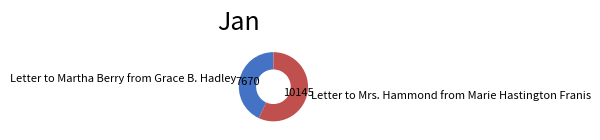

What is the ratio of the value at Letter to Mrs. Hammond from Marie Hastington Franis to the value at Letter to Martha Berry from Grace B. Hadley?

1.3